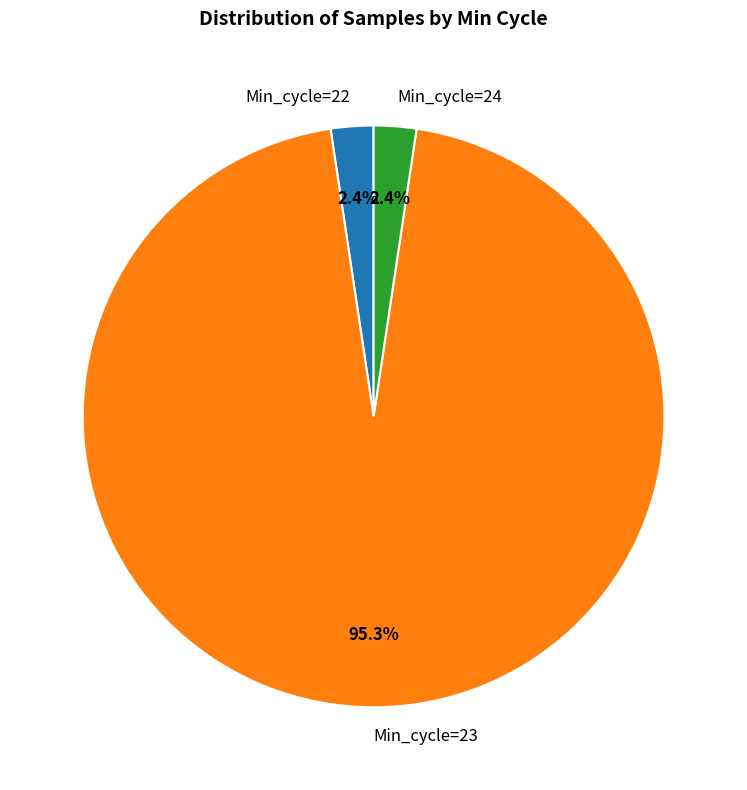

Which slice is the largest?

Min_cycle=23